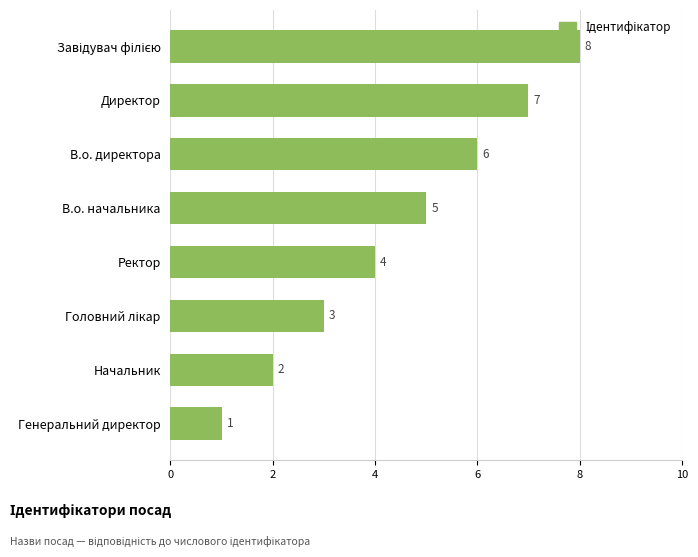

What is the difference between the second highest and second lowest values?

5